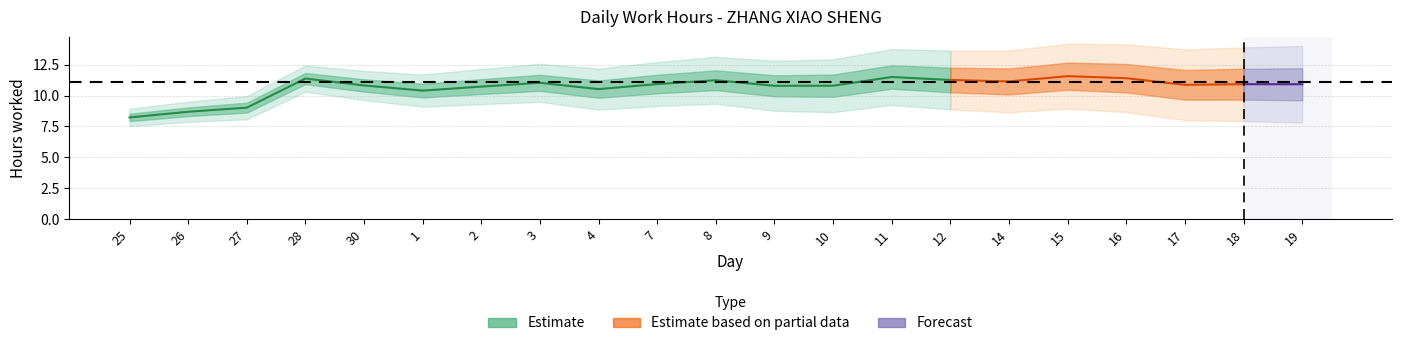

The value at 7 is 3.4. True or false?

False